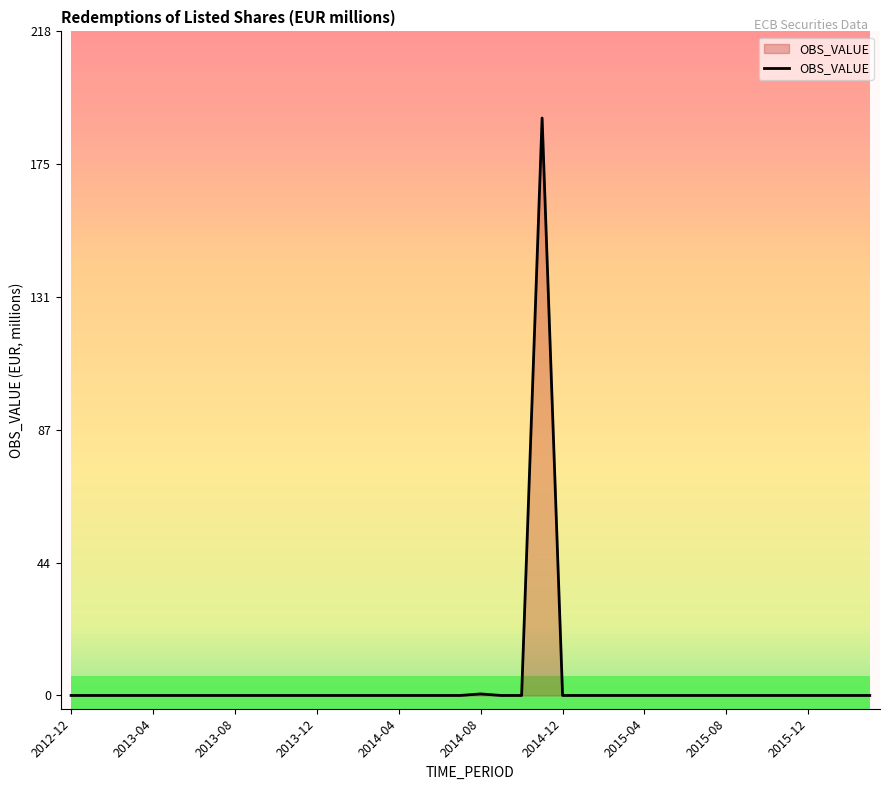

How many data points are above 0?

2